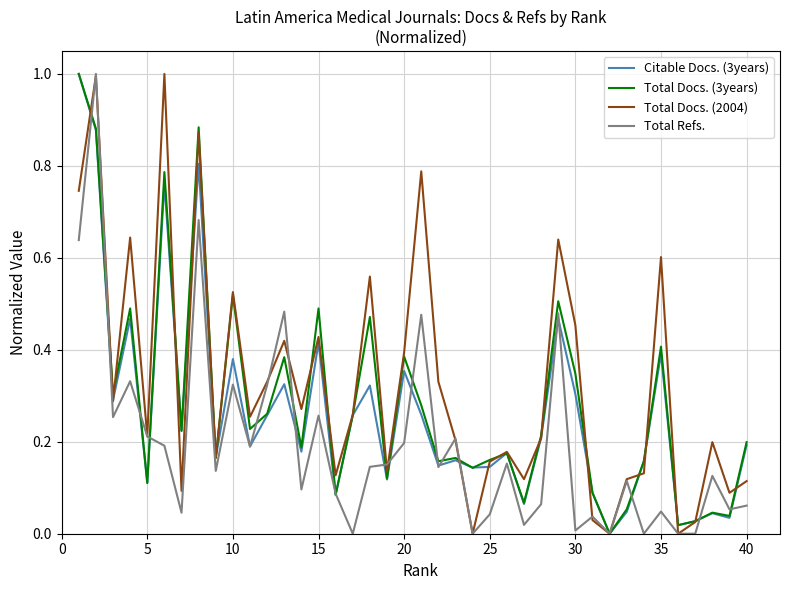

What are all the series names shown in the legend?

Citable Docs. (3years), Total Docs. (3years), Total Docs. (2004), Total Refs.